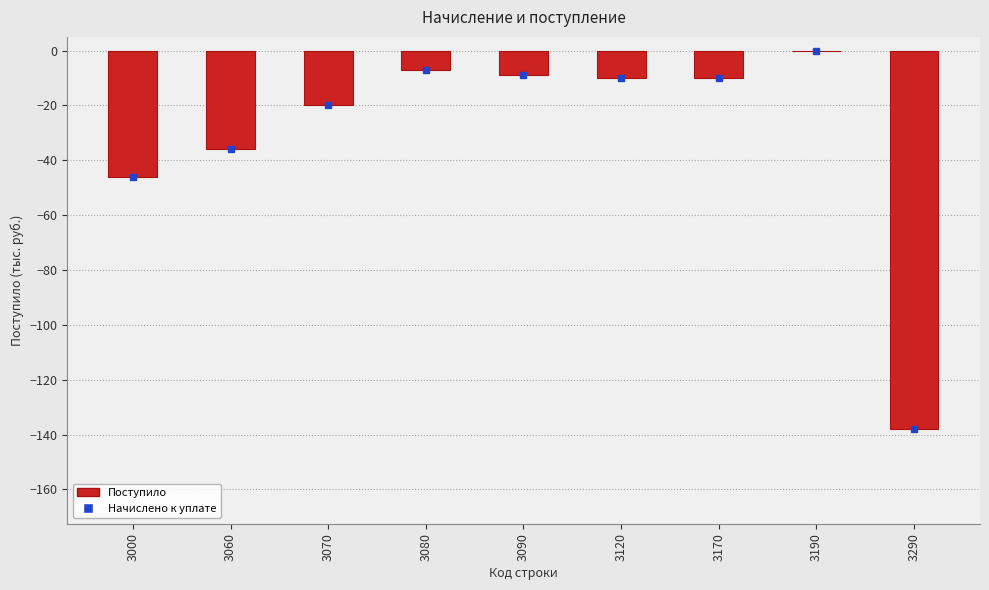

Reading left to right, extract all data points from this chart.

-46	-36	-20	-7	-9	-10	-10	0	-138